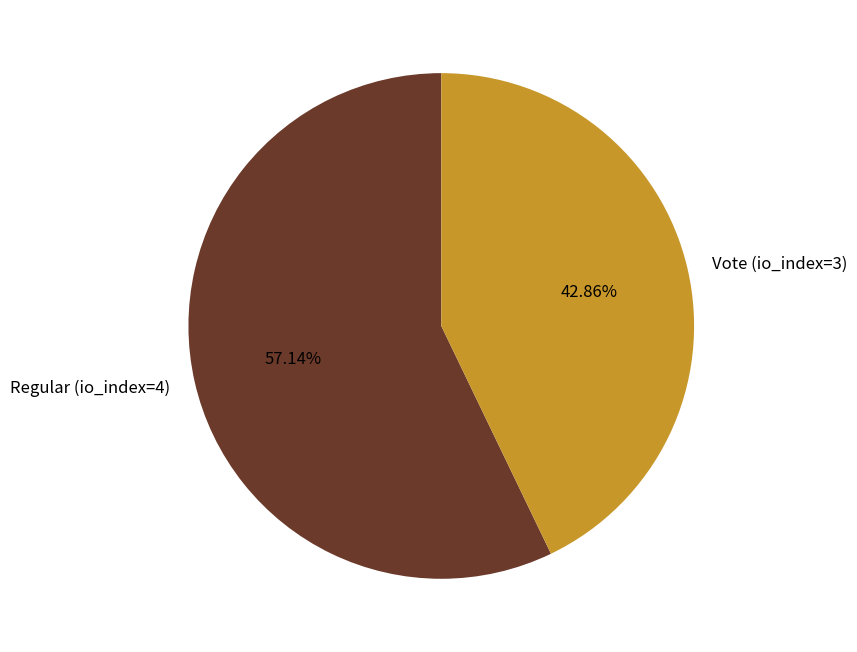

Which category has the biggest portion of the pie?

Regular (io_index=4)